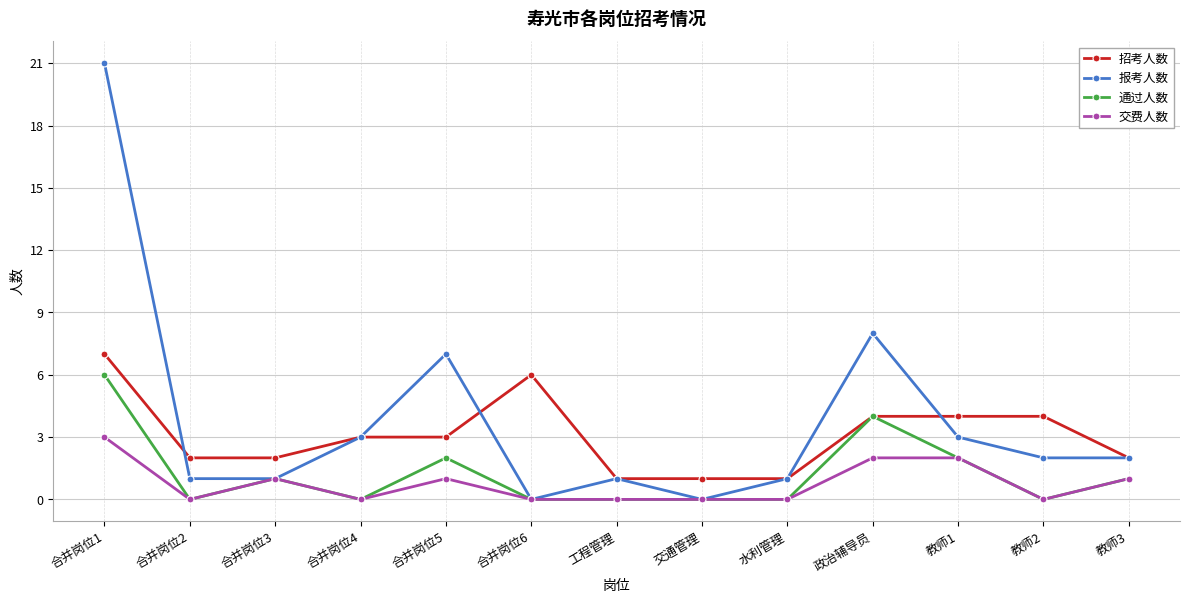

Reading left to right, transcribe all the data shown in this chart.

招考人数: 7	2	2	3	3	6	1	1	1	4	4	4	2
报考人数: 21	1	1	3	7	0	1	0	1	8	3	2	2
通过人数: 6	0	1	0	2	0	0	0	0	4	2	0	1
交费人数: 3	0	1	0	1	0	0	0	0	2	2	0	1